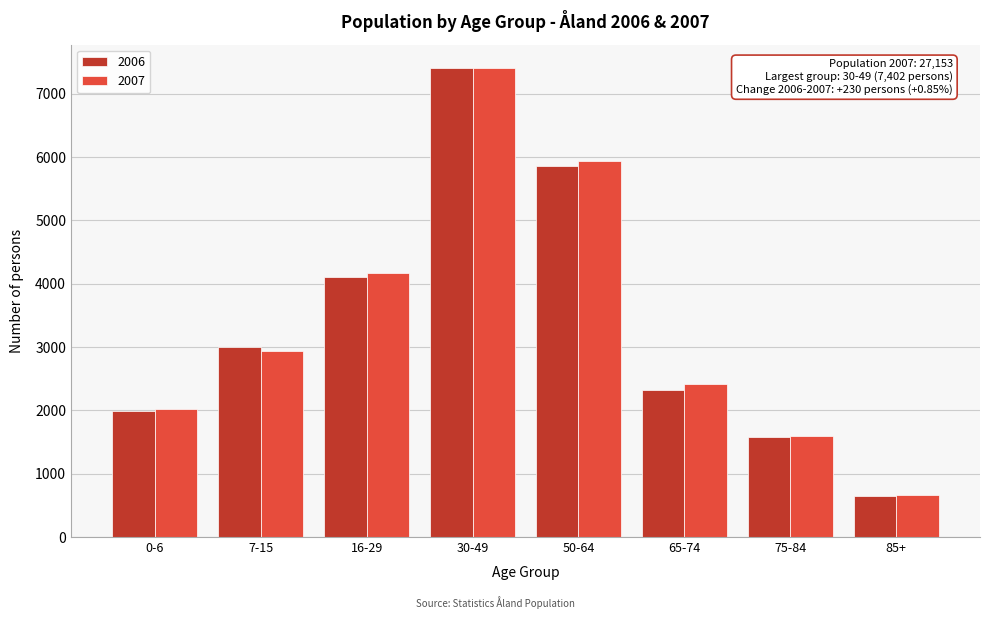

Reading right to left, transcribe all the data shown in this chart.

2006: 85+=654	75-84=1583	65-74=2326	50-64=5865	30-49=7404	16-29=4102	7-15=2994	0-6=1995
2007: 85+=663	75-84=1603	65-74=2411	50-64=5940	30-49=7402	16-29=4166	7-15=2944	0-6=2024